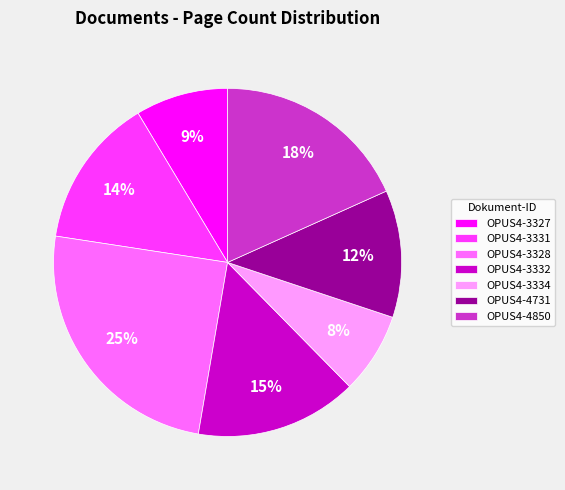

True or false: OPUS4-3332 accounts for 23% of the total.

False